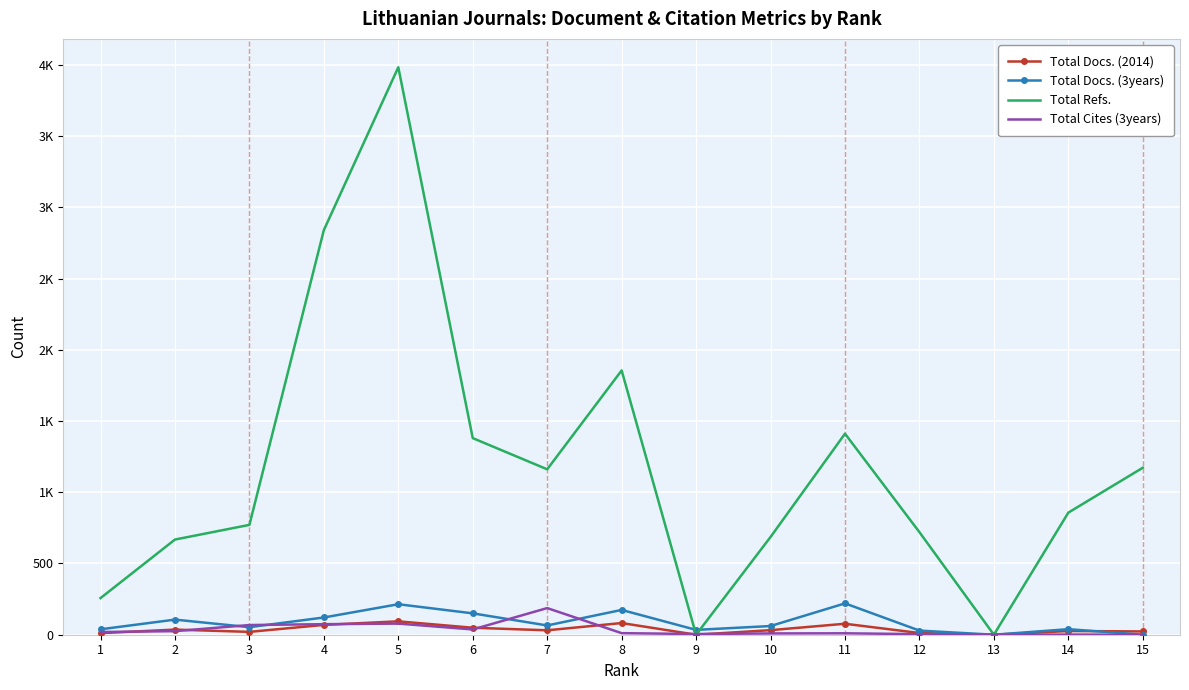

How many distinct data groups are displayed?

4